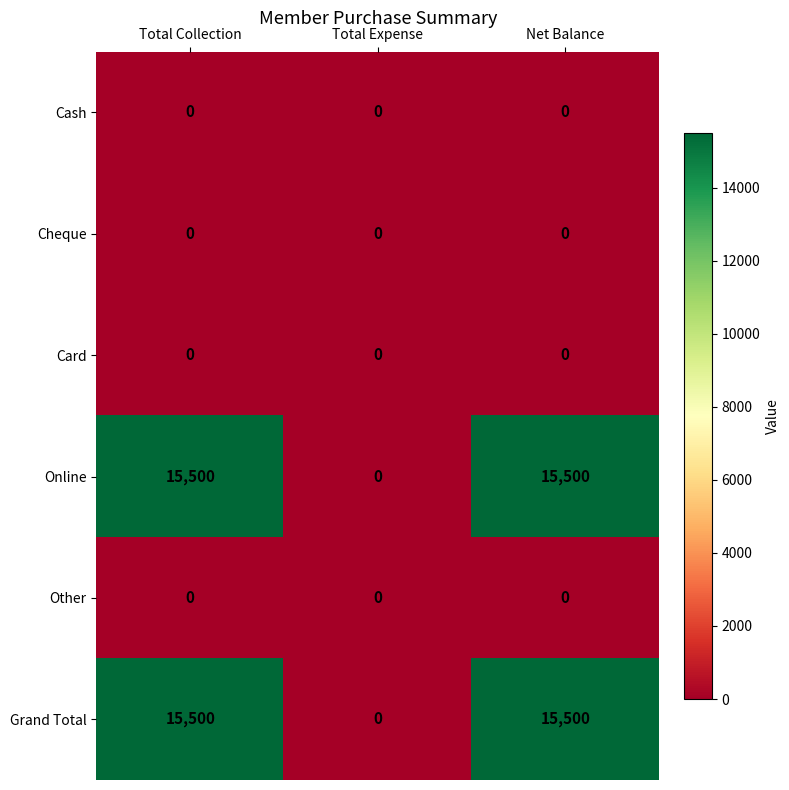

Reading right to left, transcribe all the data shown in this chart.

Cash: 0	0	0
Cheque: 0	0	0
Card: 0	0	0
Online: 15500	0	15500
Other: 0	0	0
Grand Total: 15500	0	15500